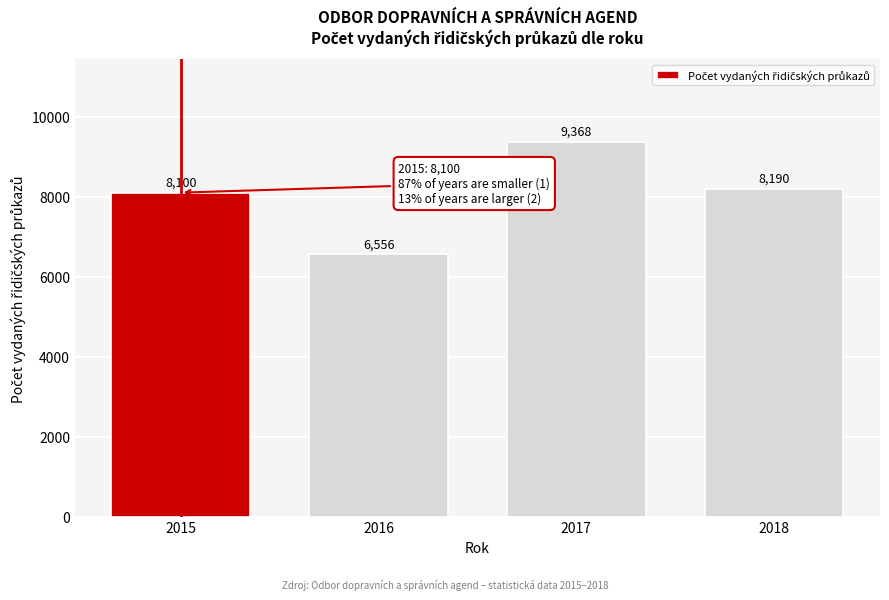

Reading left to right, what are all the values shown in this chart?

8100	6556	9368	8190